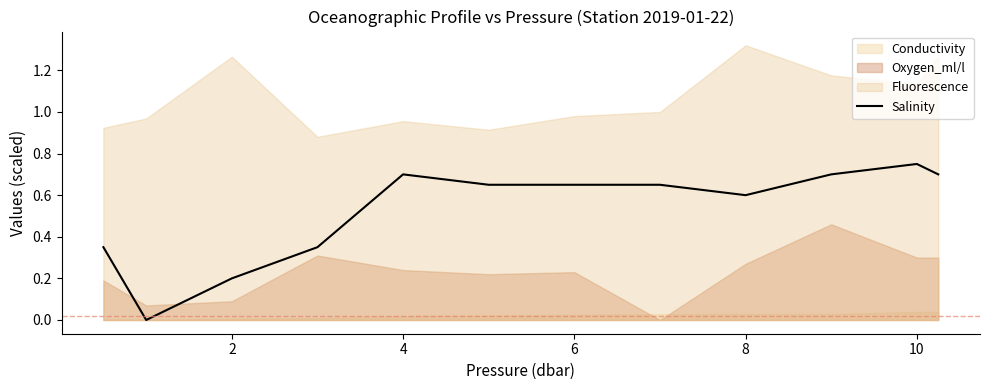

What is the difference between the maximum and minimum values?

0.8